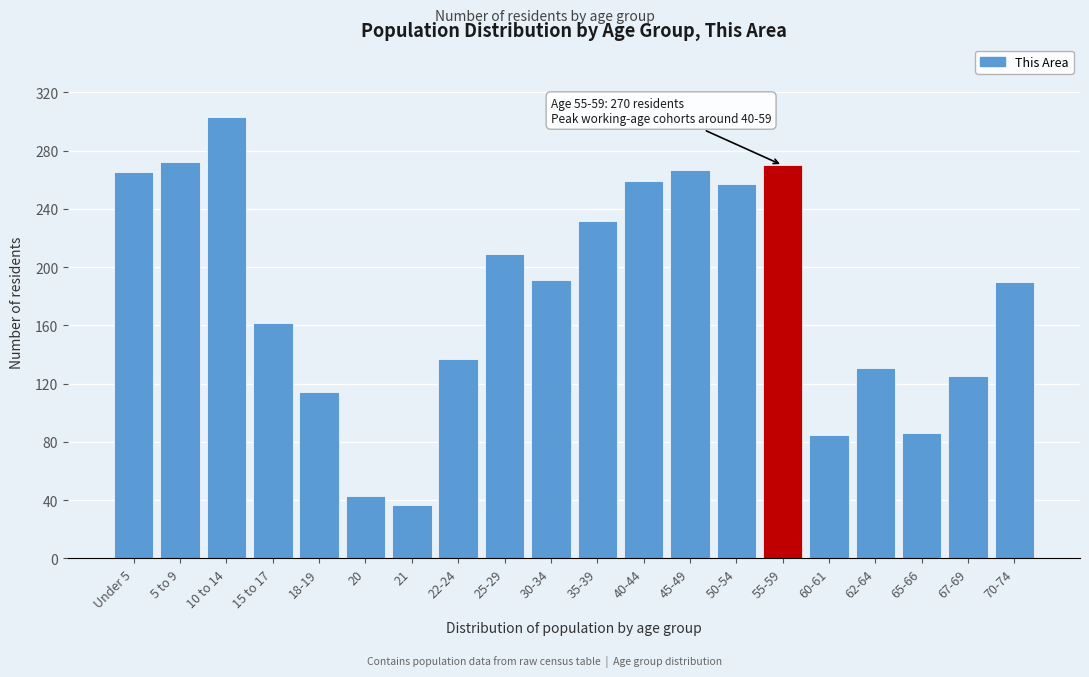

What is the ratio of the value at 55-59 to the value at 40-44?

1.0